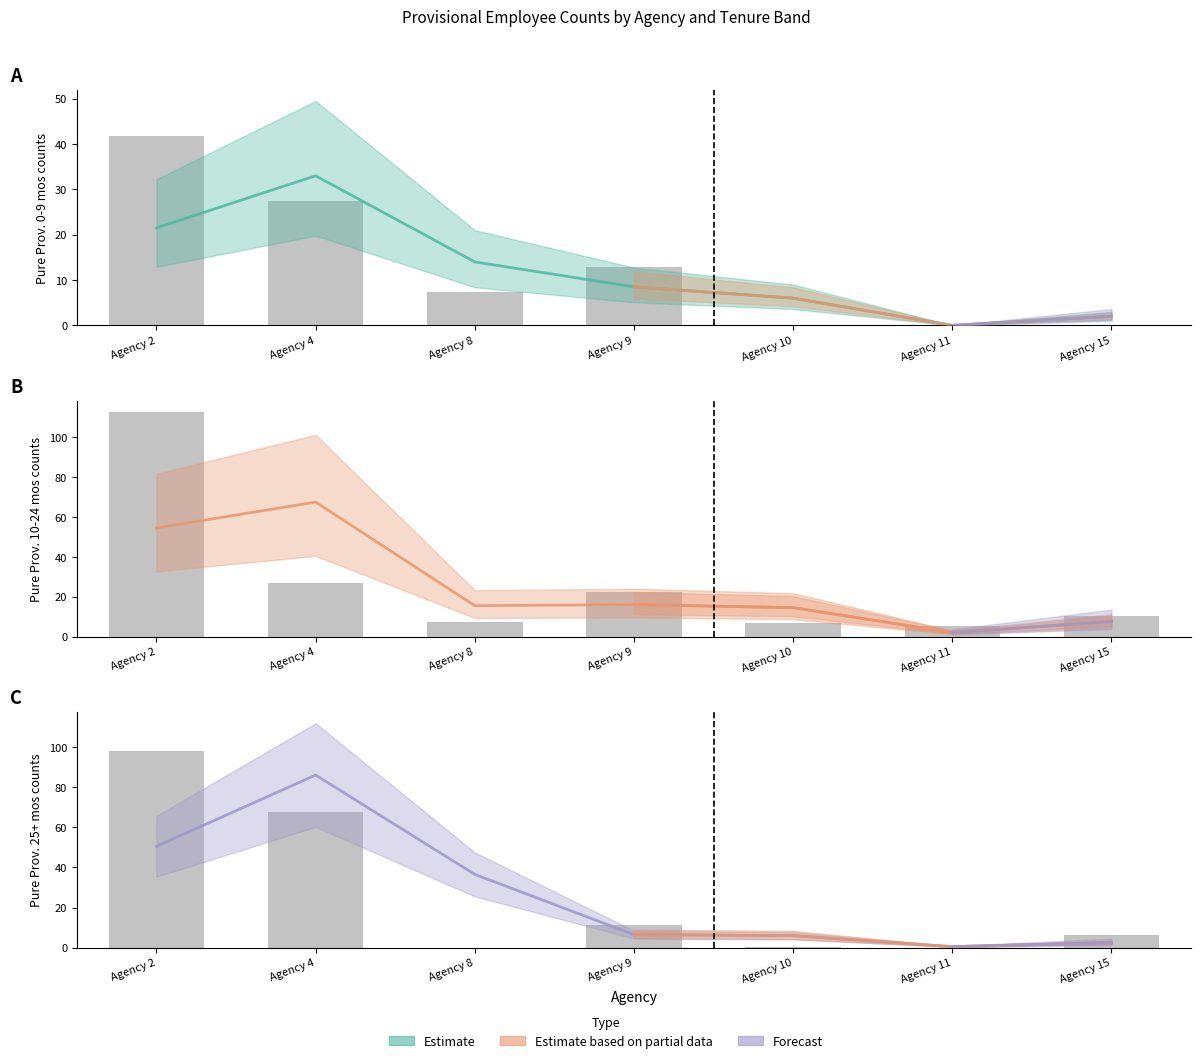

At which label does Pure Prov. 0-9 mos first exceed 7?

Agency 2